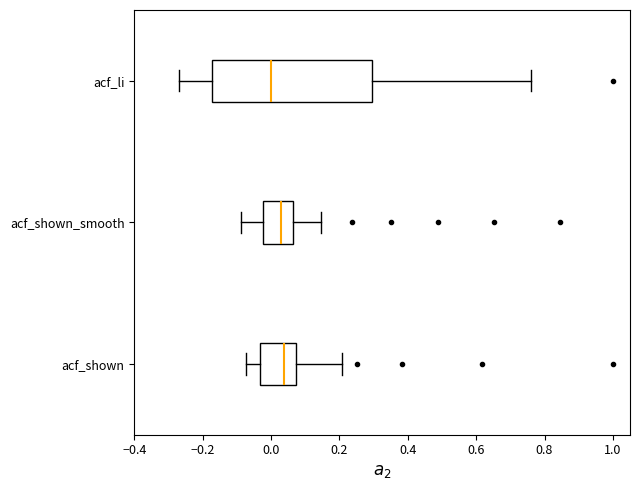

Which box has the furthest to the left median line?

acf_li